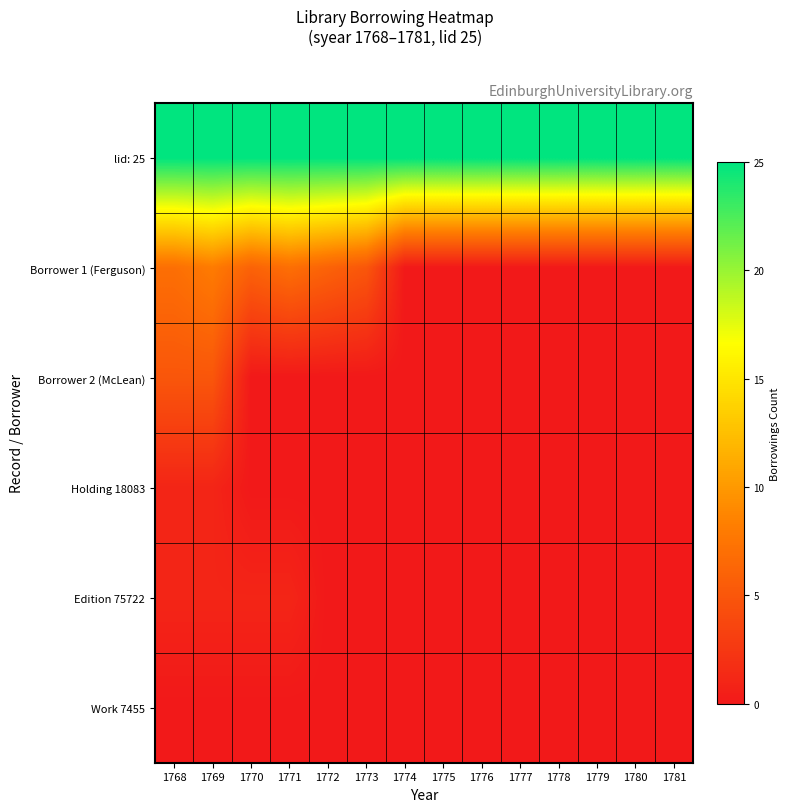

At which category is the sum across all series the highest?

1769